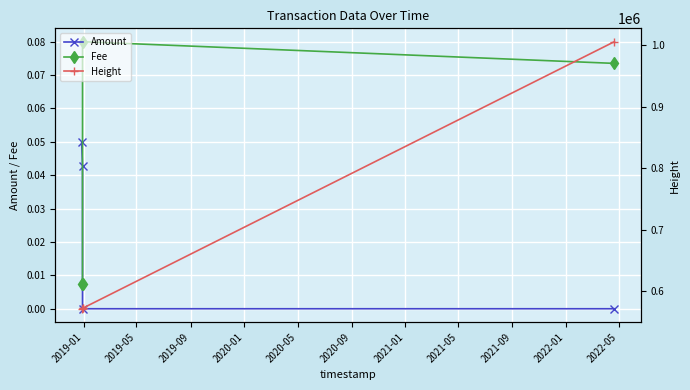

Reading right to left, transcribe all the data shown in this chart.

Amount: 0.0	0.0	0.0	0.1
Fee: 0.1	0.1	0.0	0.0
Height: 1005561.0	572002.0	572000.0	571295.0